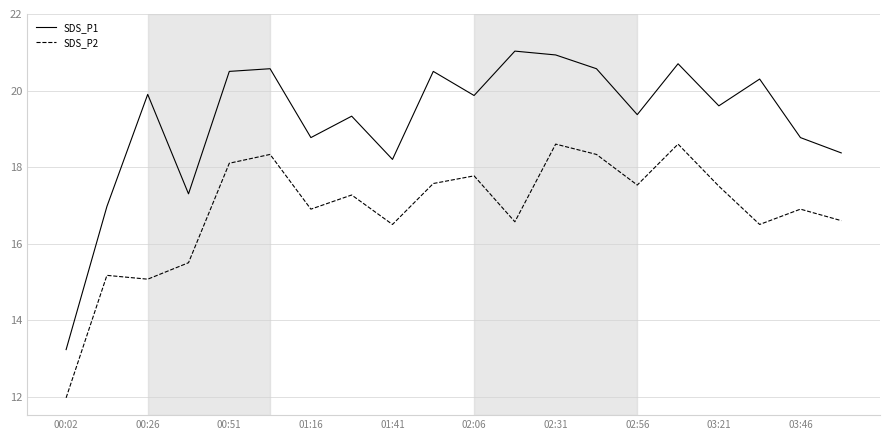

What is the difference between the maximum and minimum values in the SDS_P1 series?

7.8